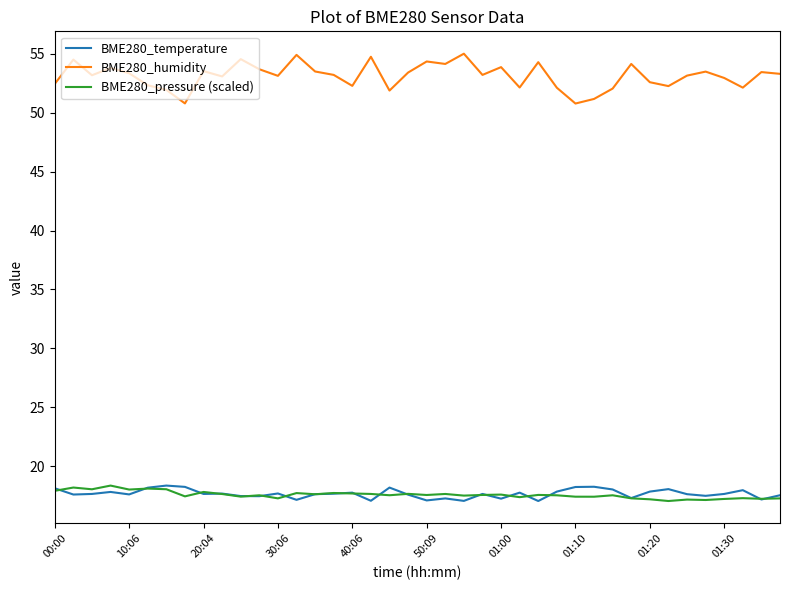

What is the maximum value for BME280_humidity?

55.0